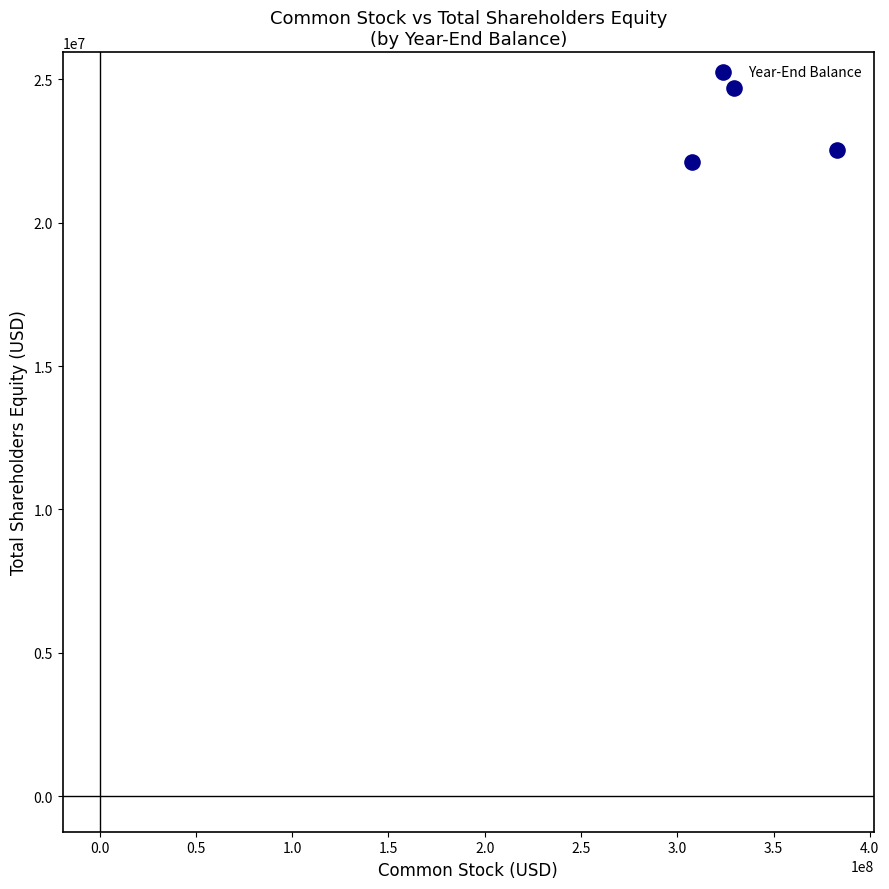

What Y value in the scatter plot is closest to 23419000?

22540000